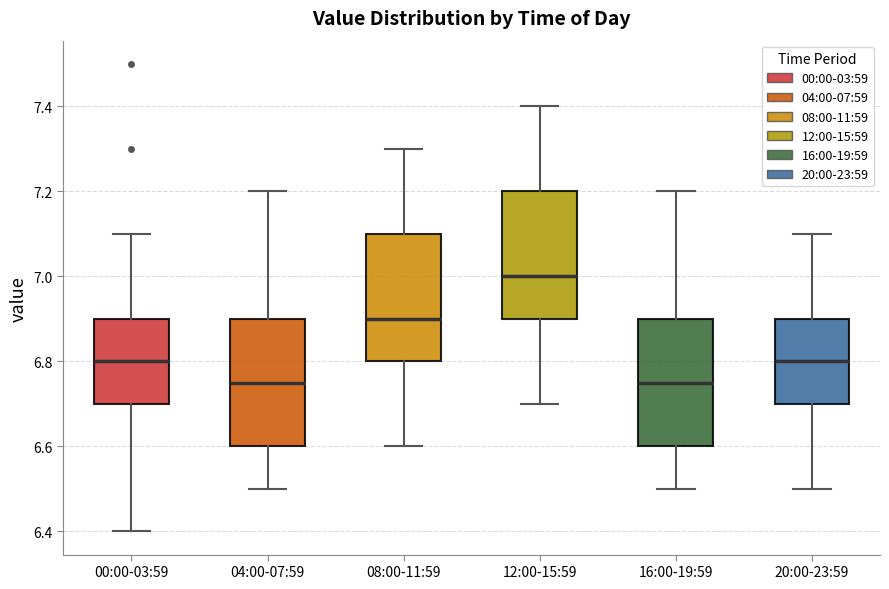

Reading left to right, transcribe this box plot: for each box, give where its median line is, the range the box spans, and where its two whiskers end, as read against the y-axis. The values are not printed on the chart, so give them approximately, as read against the axis.

00:00-03:59: median 6.80, box 6.70 to 6.90, whiskers 6.40 to 7.10
04:00-07:59: median 6.76, box 6.60 to 6.90, whiskers 6.50 to 7.20
08:00-11:59: median 6.90, box 6.80 to 7.10, whiskers 6.60 to 7.30
12:00-15:59: median 7.00, box 6.90 to 7.20, whiskers 6.70 to 7.40
16:00-19:59: median 6.76, box 6.60 to 6.90, whiskers 6.50 to 7.20
20:00-23:59: median 6.80, box 6.70 to 6.90, whiskers 6.50 to 7.10